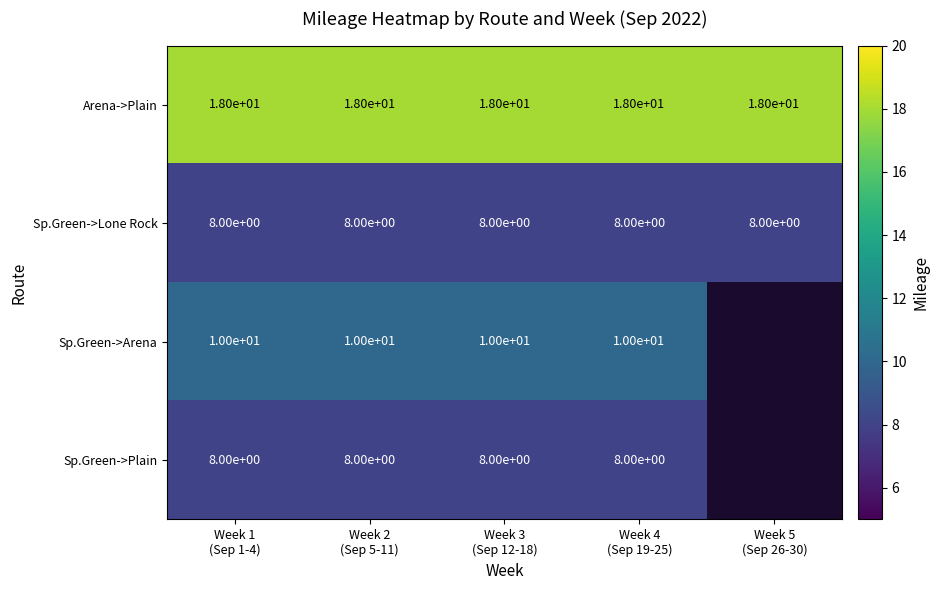

What is the average value of the Arena->Plain series?

18